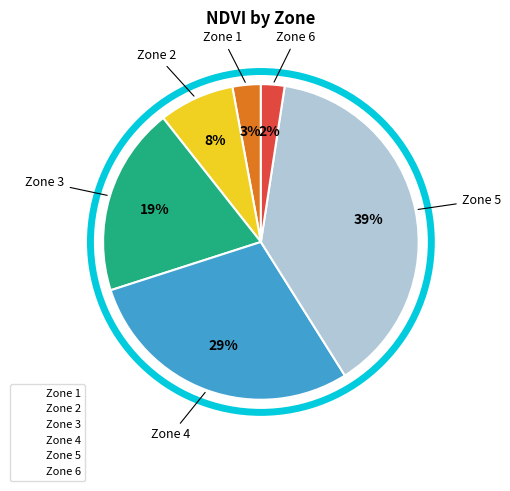

To the nearest percent, what is the combined percentage of Zone 6 and Zone 4?

31%